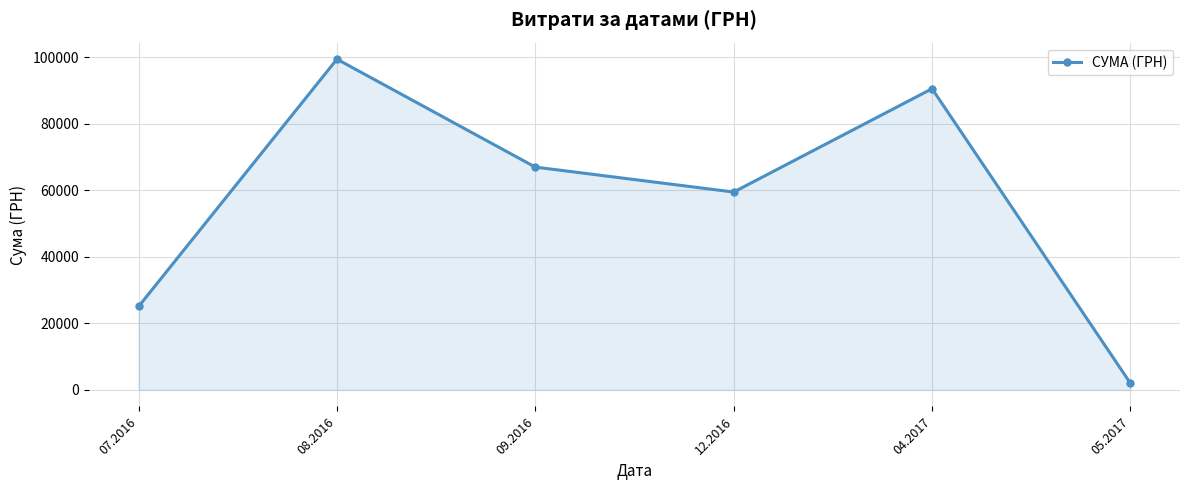

How many series are shown in this chart?

1